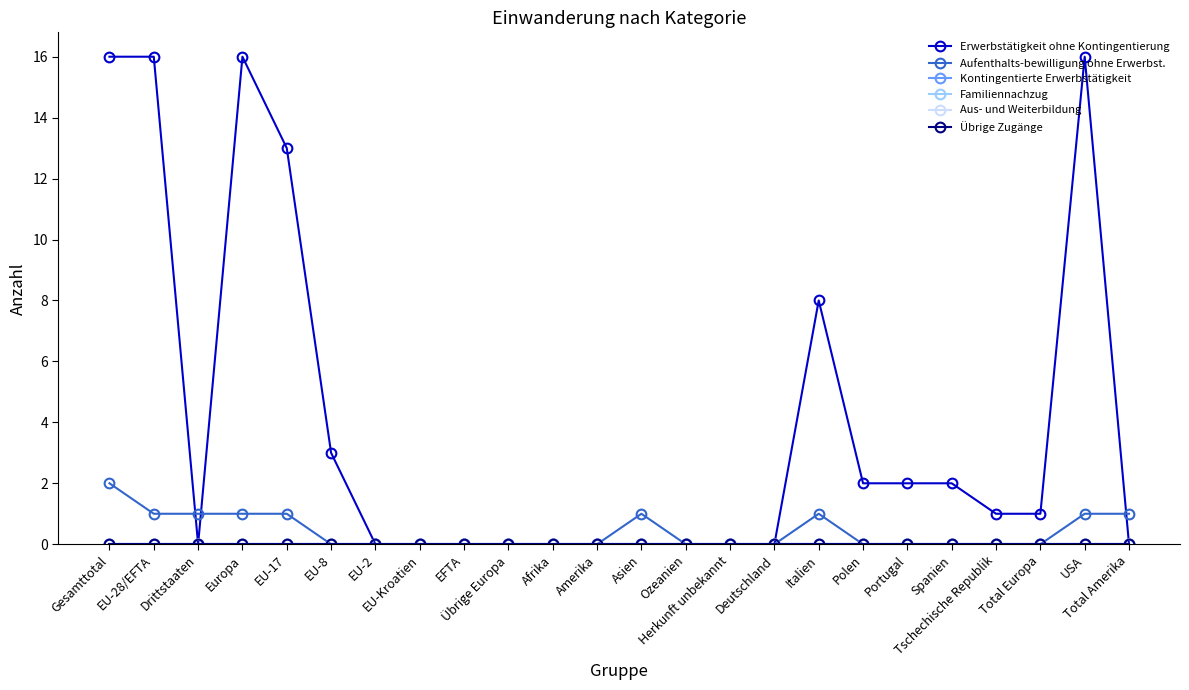

Rank the series by their maximum value, from highest to lowest.

Erwerbstätigkeit ohne Kontingentierung, Aufenthalts-bewilligung ohne Erwerbst., Kontingentierte Erwerbstätigkeit, Familiennachzug, Aus- und Weiterbildung, Übrige Zugänge